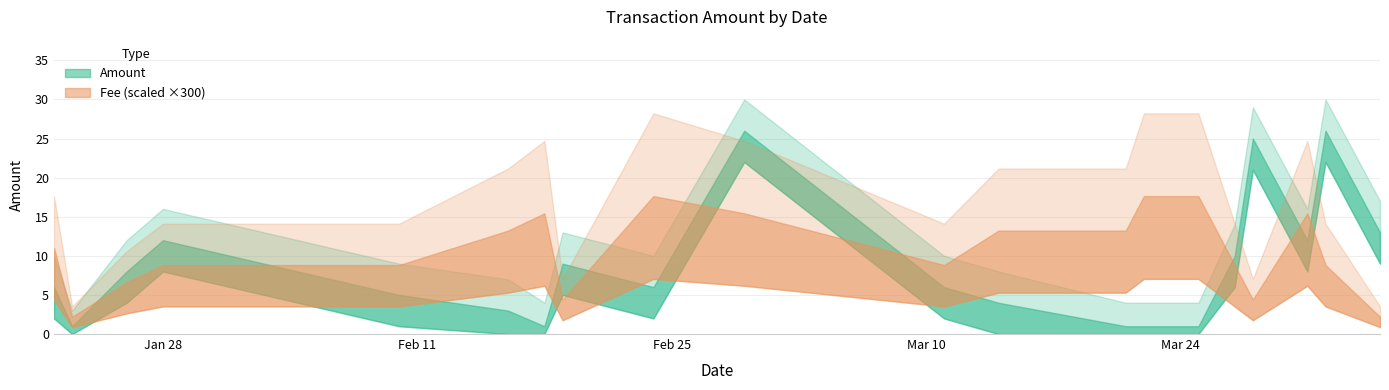

The value of Amount at 2020-02-19 is 14.3. True or false?

False